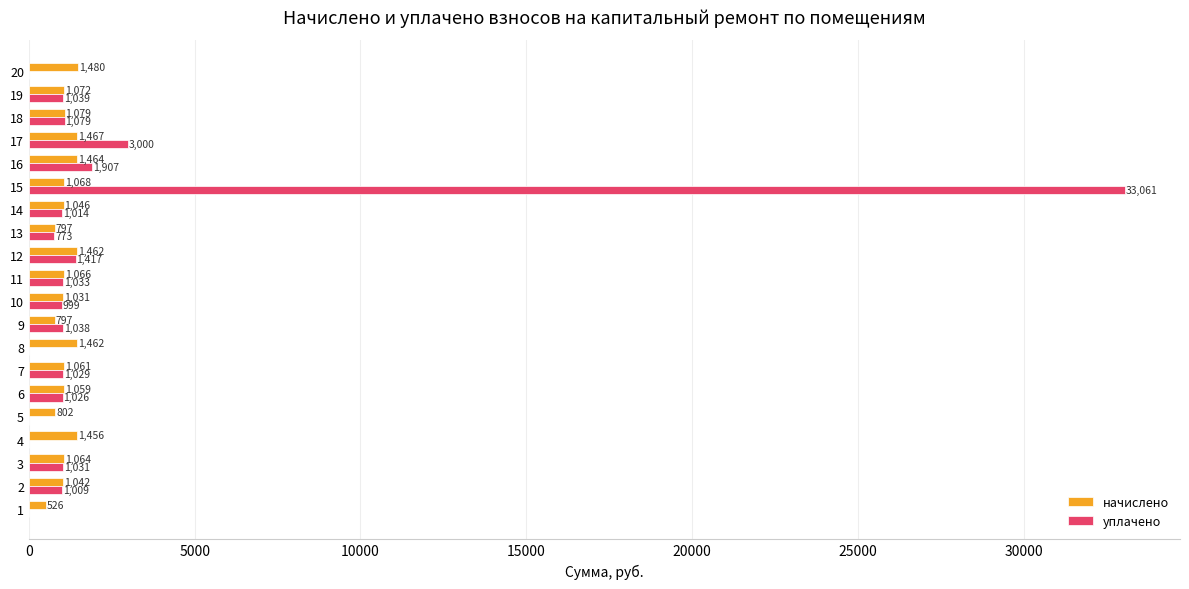

What is the greatest value displayed?

33061.5